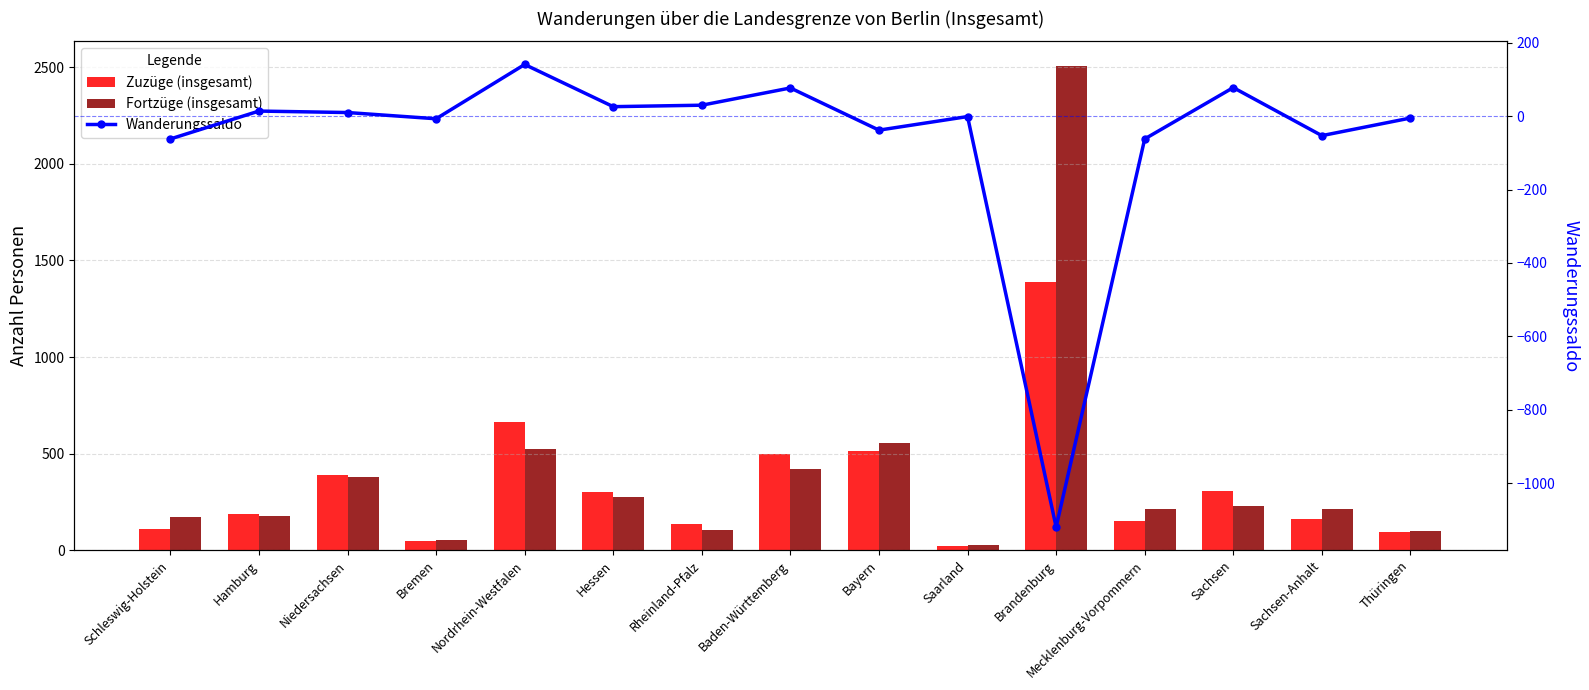

Which category has the lowest value across all series?

Brandenburg